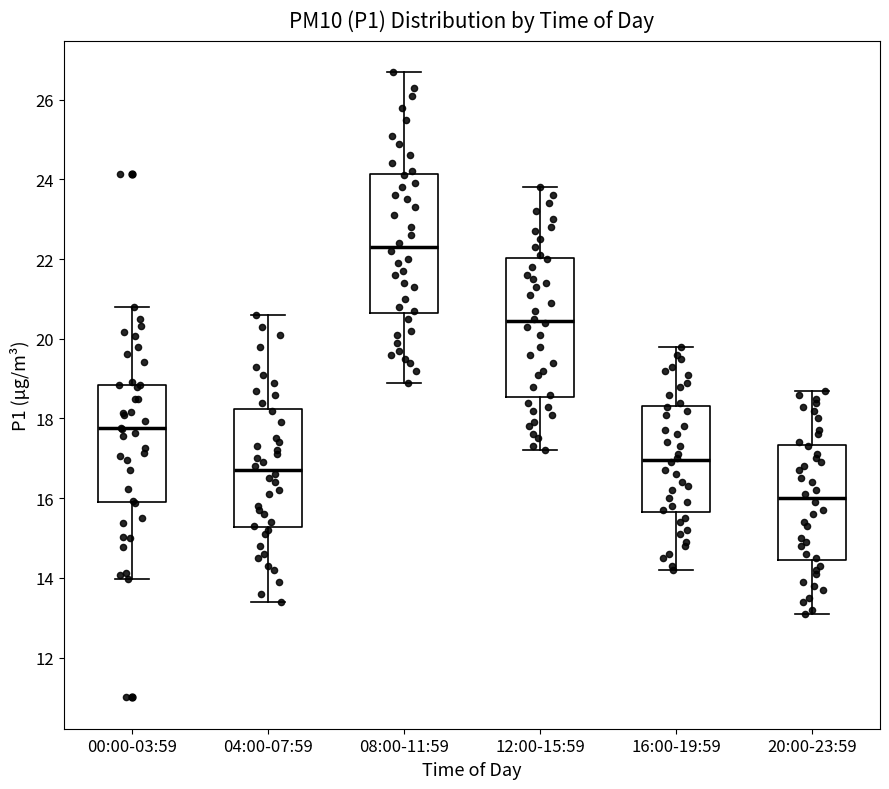

Which box's median line is the highest?

08:00-11:59